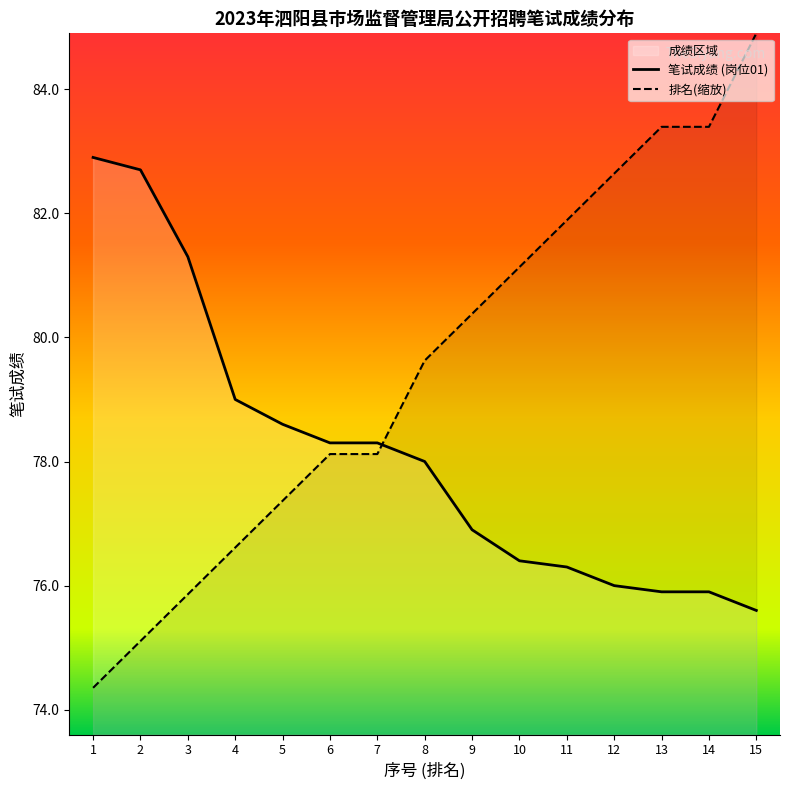

How many times do 01 and Score Rank cross each other?

1